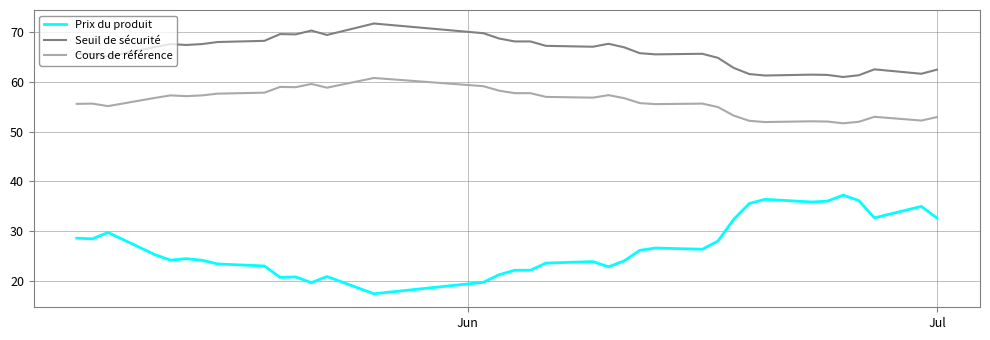

Which series has the largest range (max minus min)?

Prix du produit